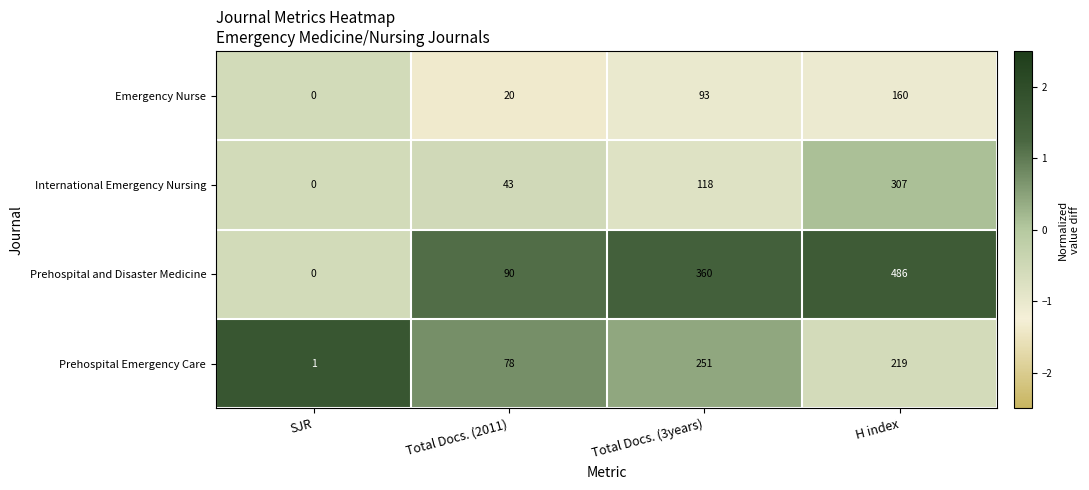

At Total Docs. (3years), list the series in order from largest to smallest.

Prehospital and Disaster Medicine, Prehospital Emergency Care, International Emergency Nursing, Emergency Nurse